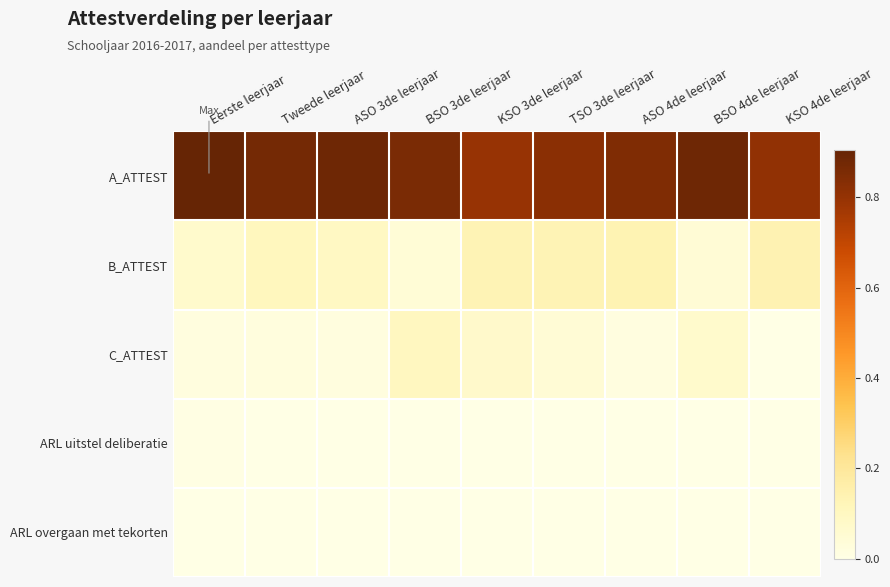

Which series has the widest spread of values?

A_ATTEST